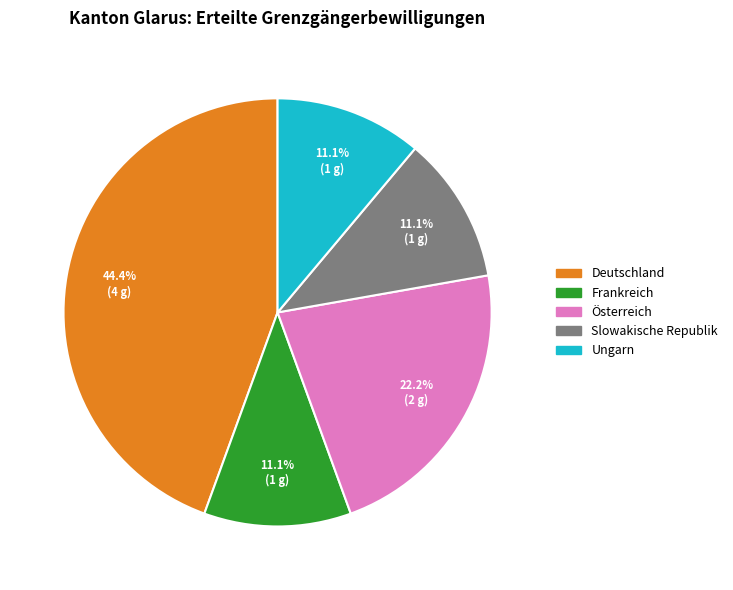

Does any single category account for the majority?

No